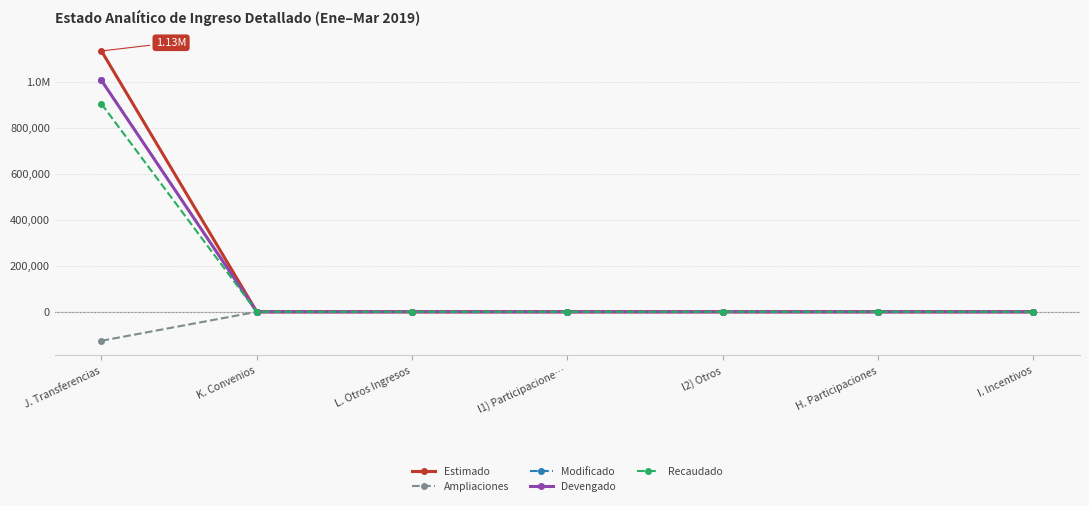

True or false: Recaudado and Modificado intersect in this chart.

False